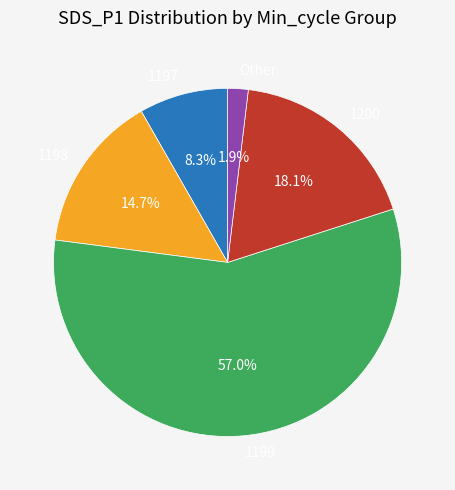

Rank the categories by value from lowest to highest.

Other, 1197, 1198, 1200, 1199